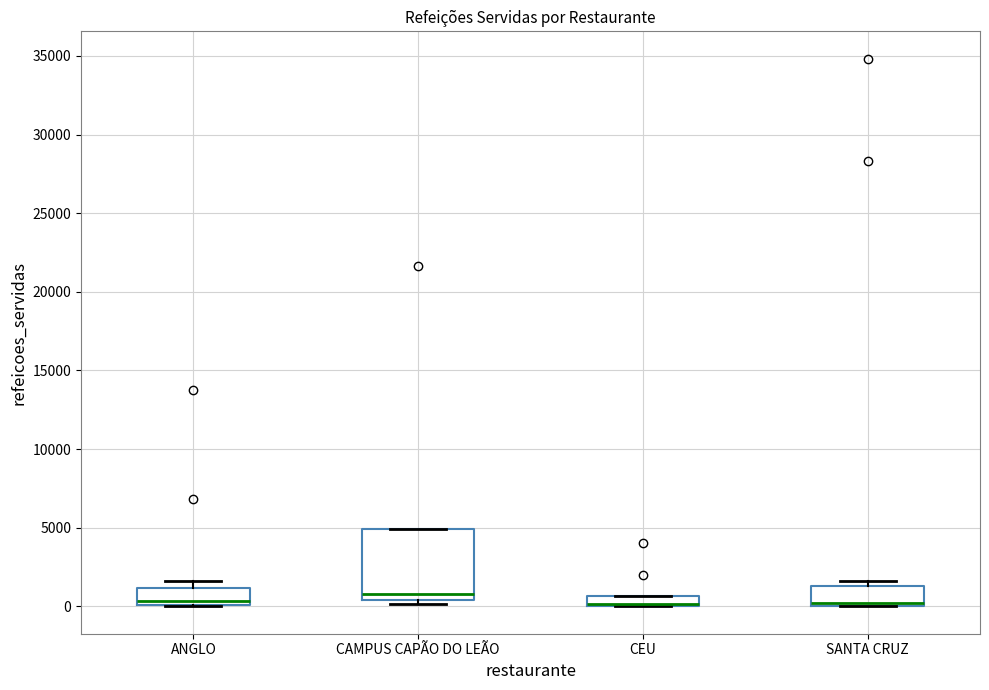

Where is the lower edge of the box for CEU on the y-axis? The values are not printed on the chart, so give them approximately, as read against the axis.

0